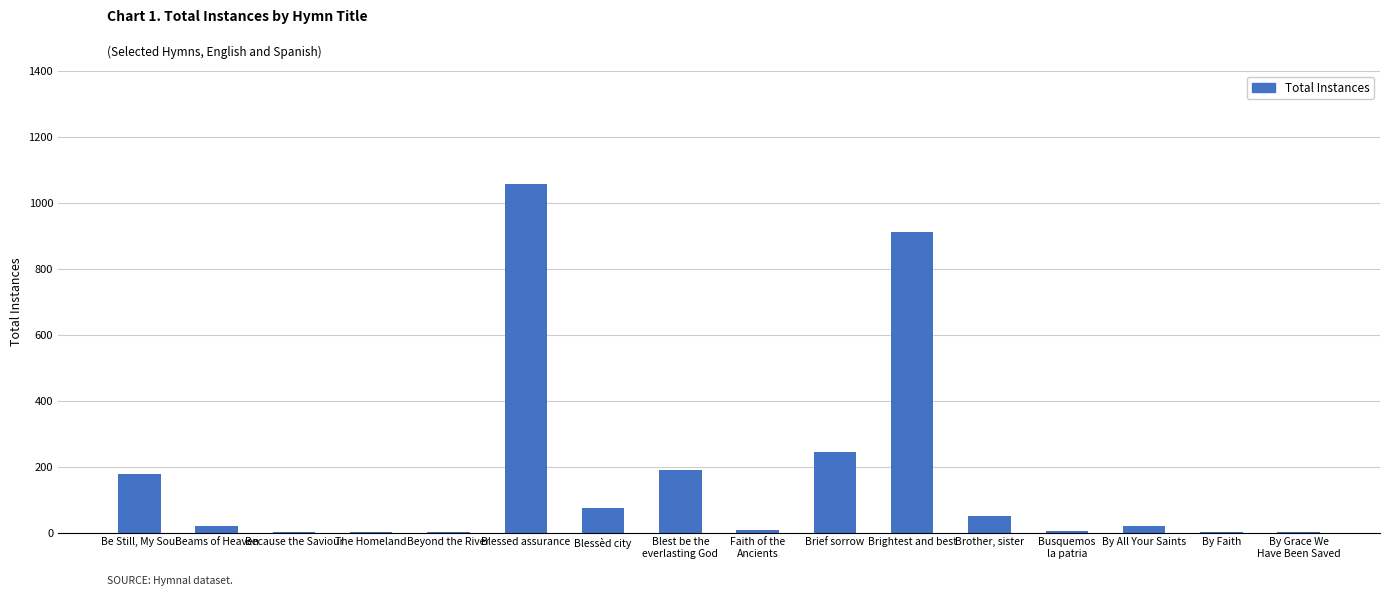

What is the change in value from Blessèd city to Brief sorrow?

+171